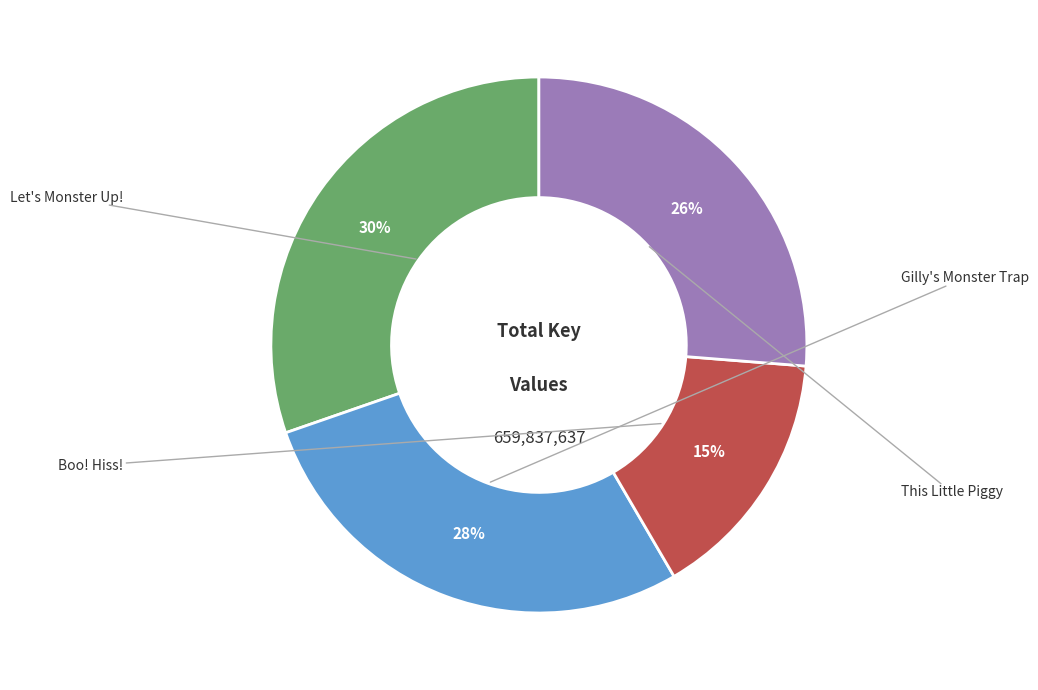

Which slice is the smallest?

Boo! Hiss!